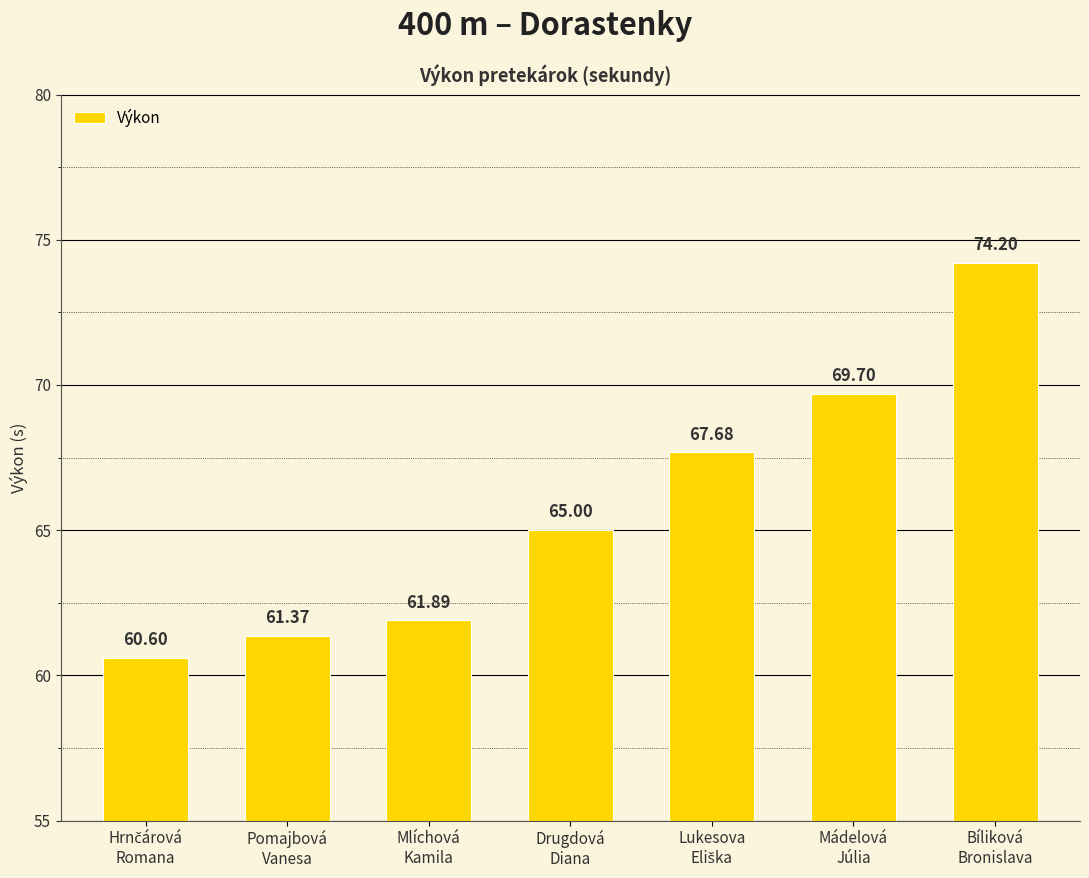

What value does the data have at Mlíchová
Kamila?

61.9